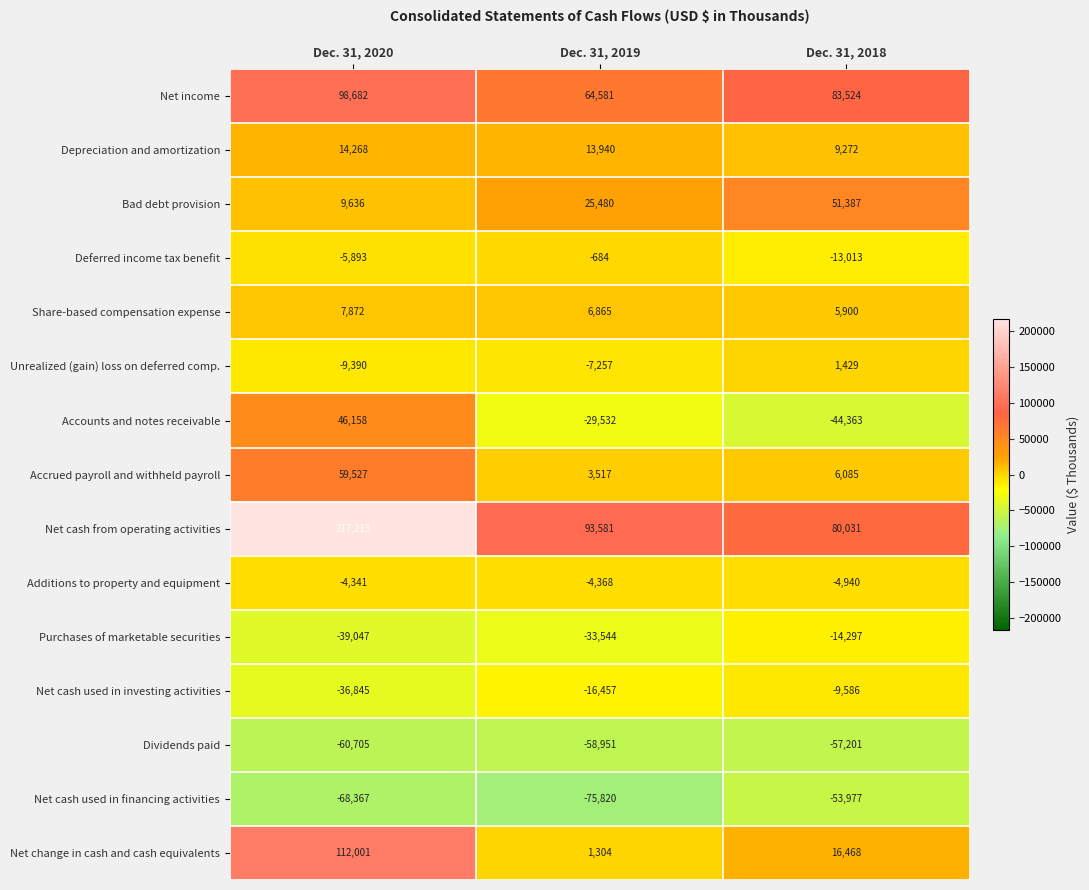

At which category is the sum across all series the highest?

Dec. 31, 2020